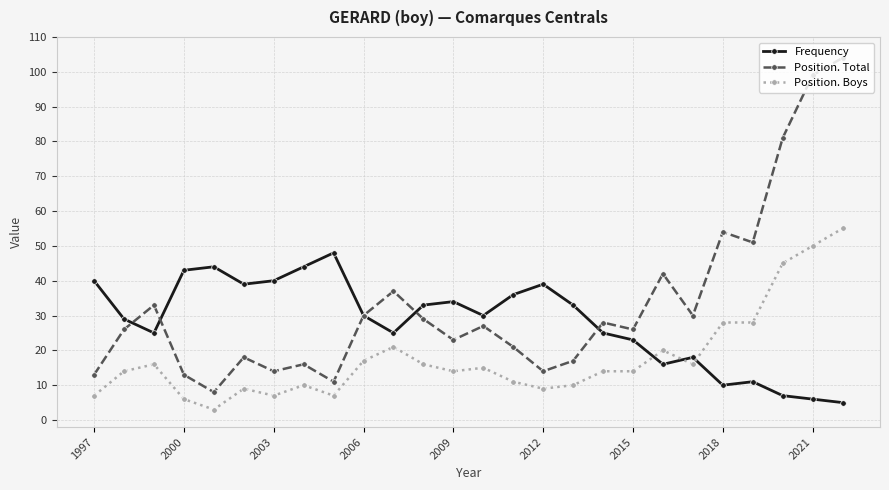

Which series has the largest range (max minus min)?

Position. Total